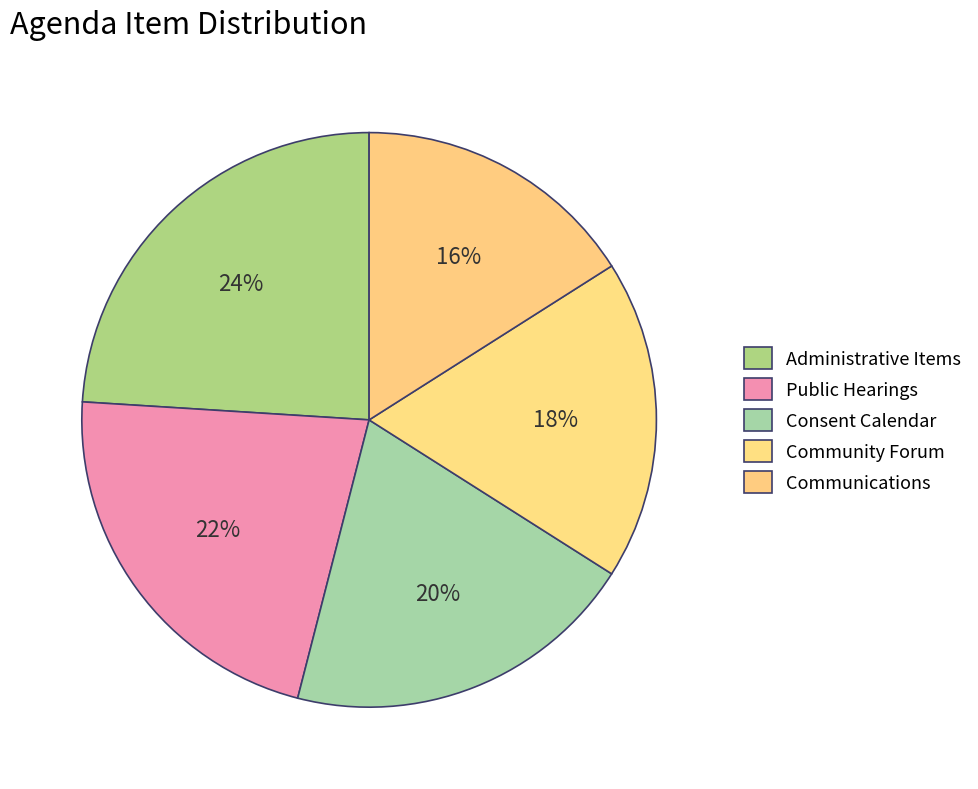

How many slices are in this pie chart?

5